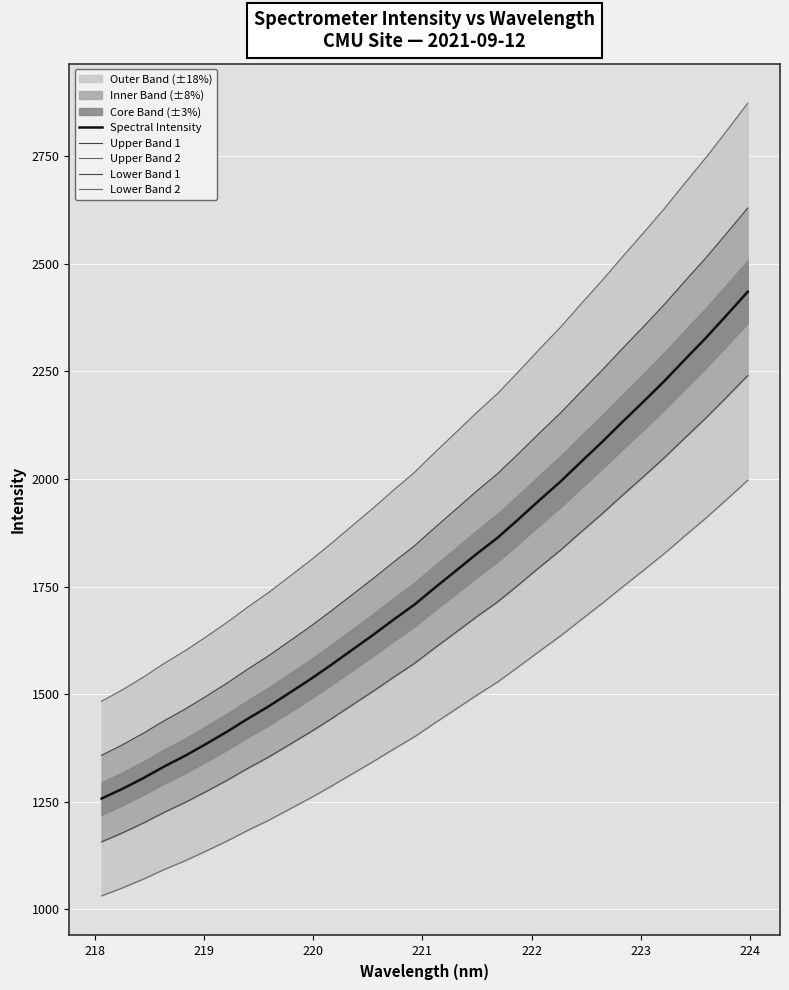

What is the lowest value of the Spectral Intensity series?

1256.9